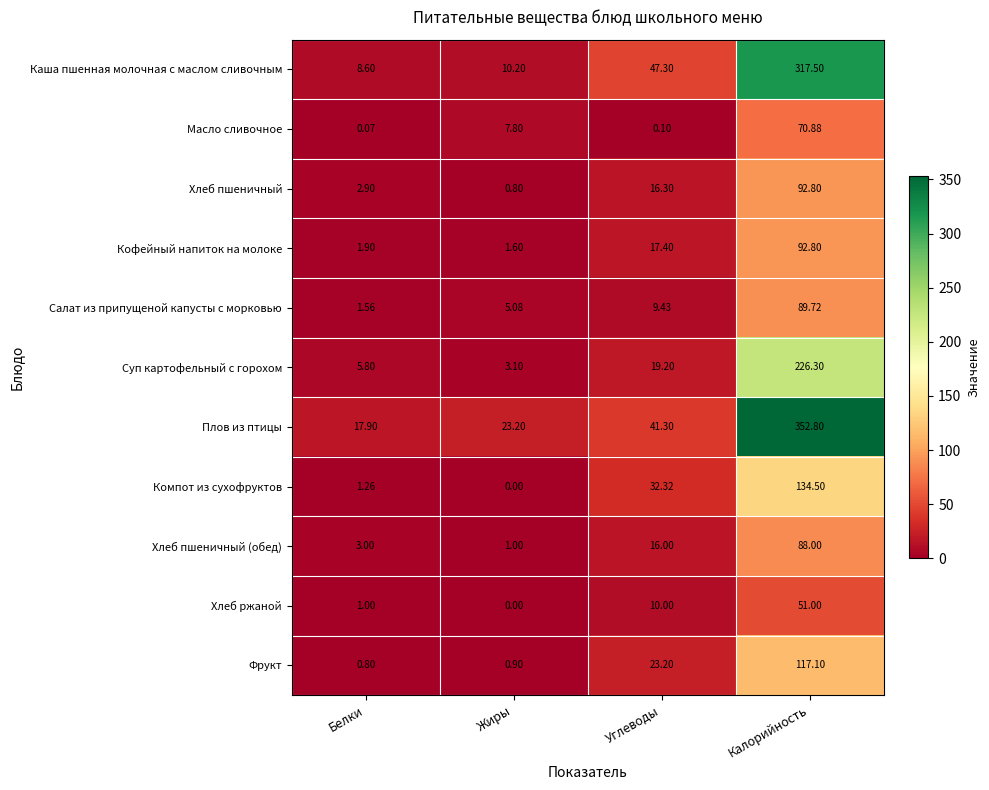

What is the difference between the highest and lowest values at Жиры?

23.2